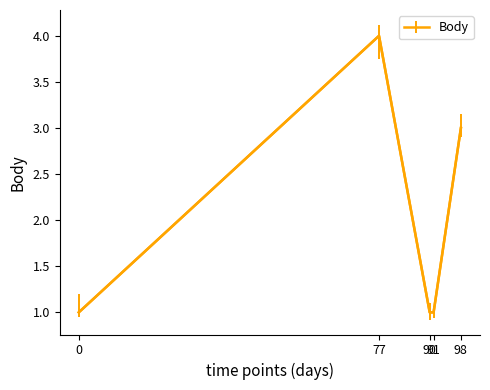

What is the maximum value shown in the chart?

4